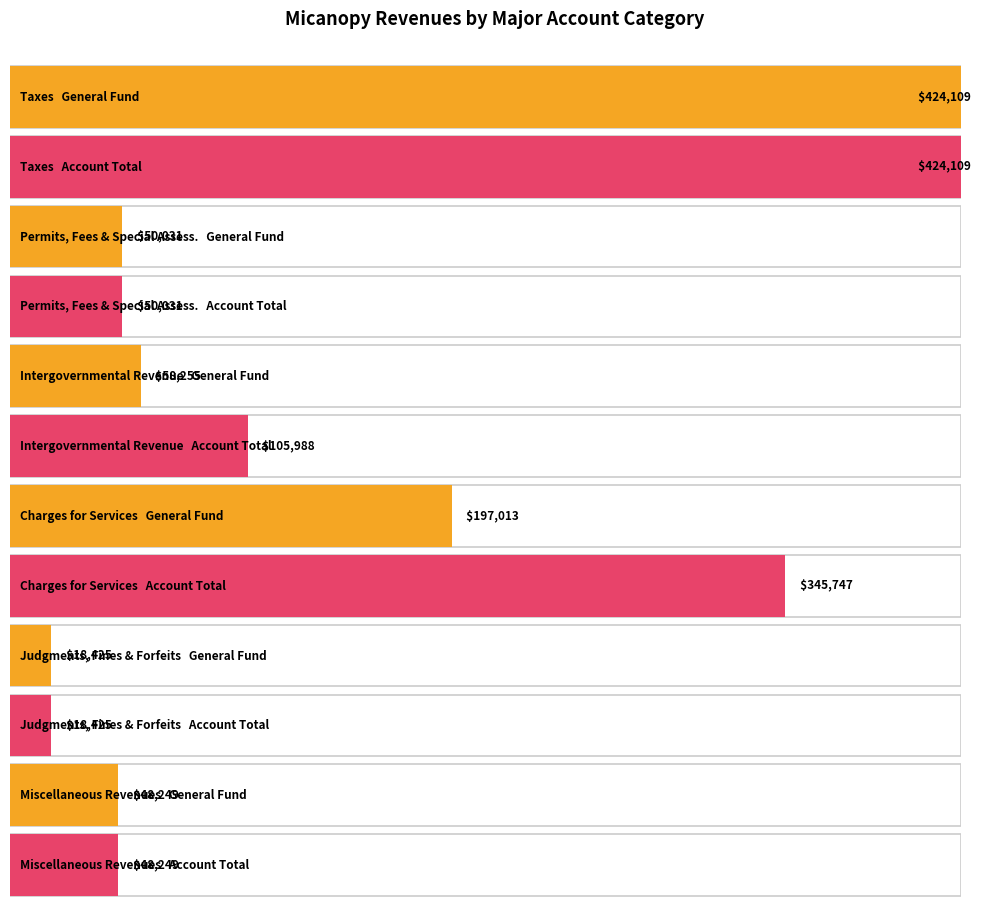

Does the chart contain any negative values?

No